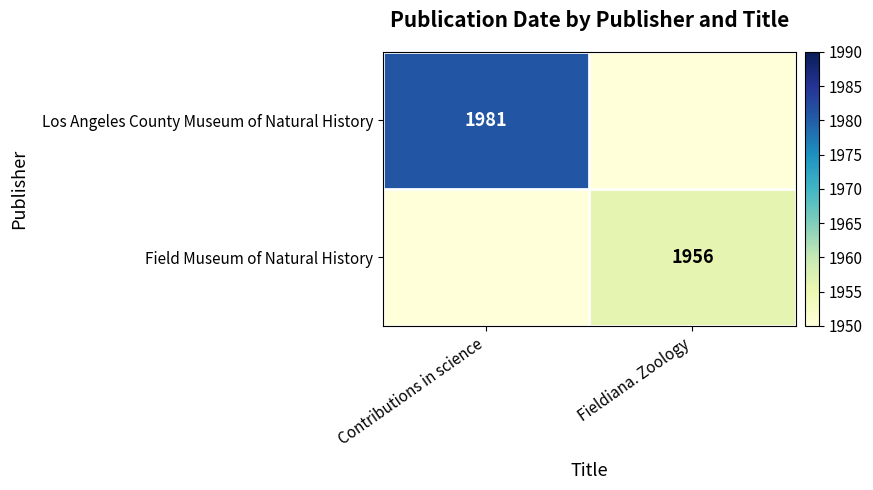

What is the spread (max minus min) of values at Contributions in science?

1981